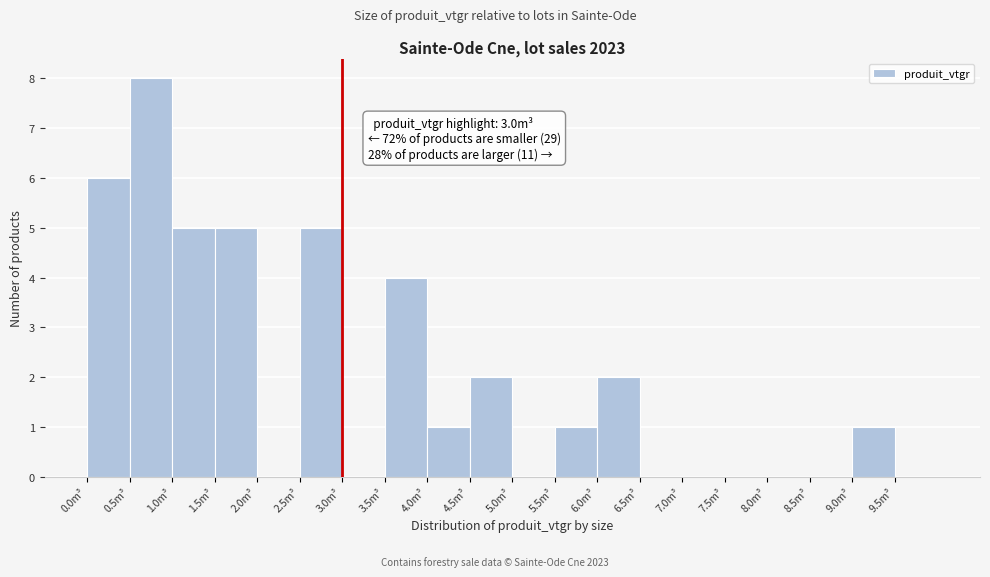

Which range on the x-axis has the tallest bar?

0.5 to 1.0